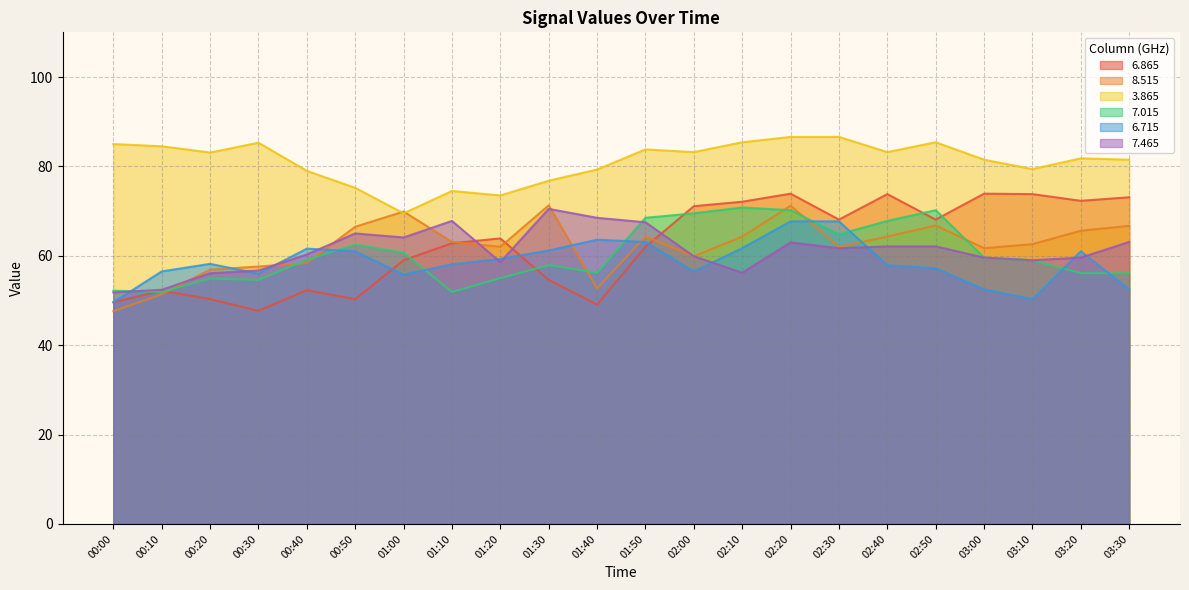

True or false:   6.715 and   3.865 cross at least once.

False